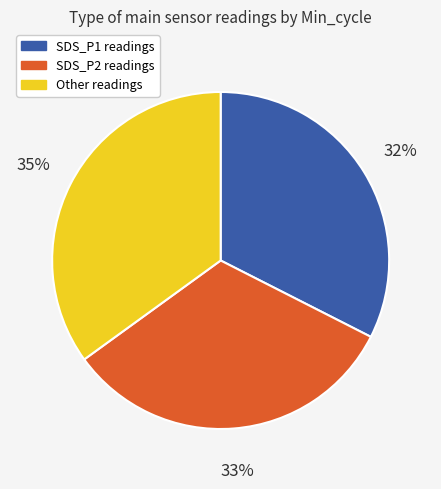

How many slices are in this pie chart?

3